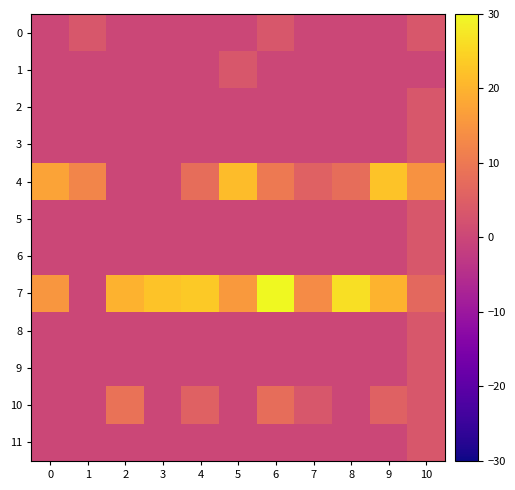

At how many categories does at least one series exceed 11?

11